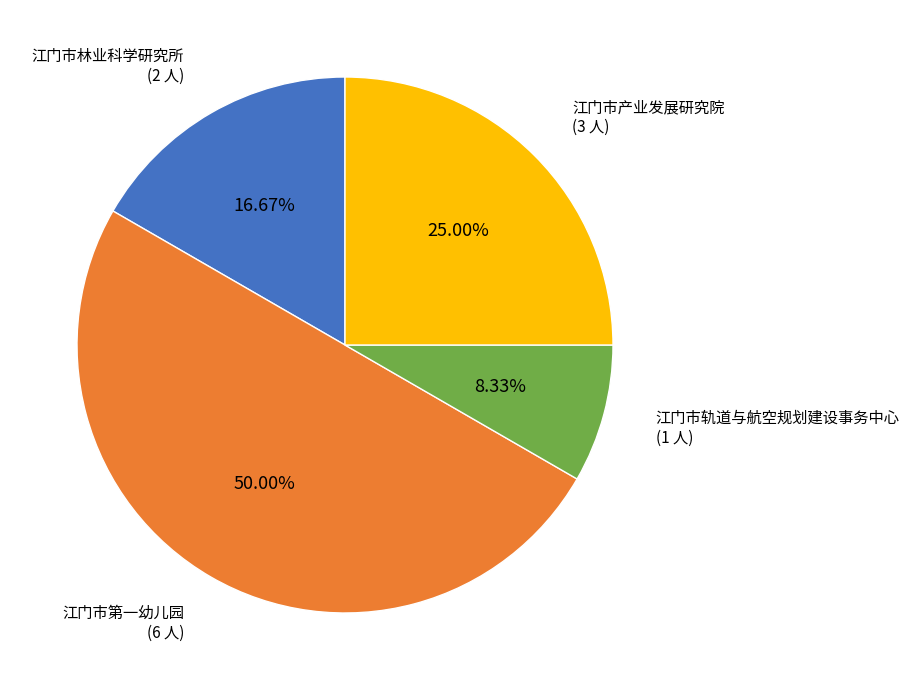

How many slices are in this pie chart?

4